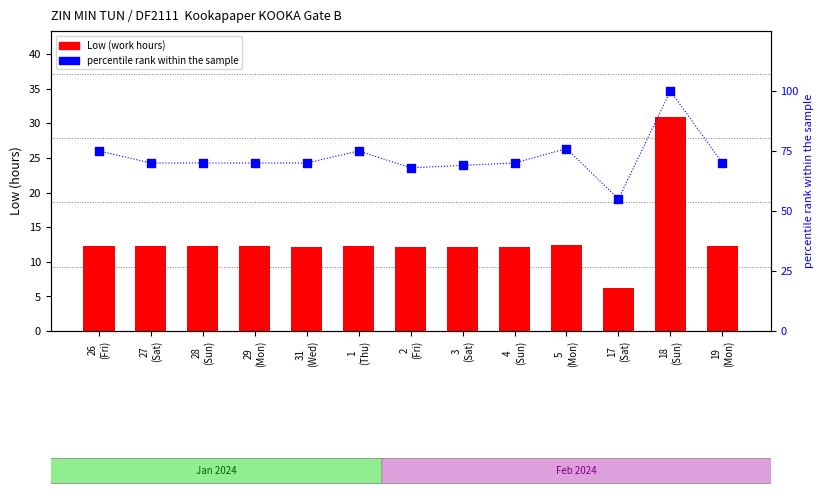

Which series contains the highest Y value?

percentile rank within the sample